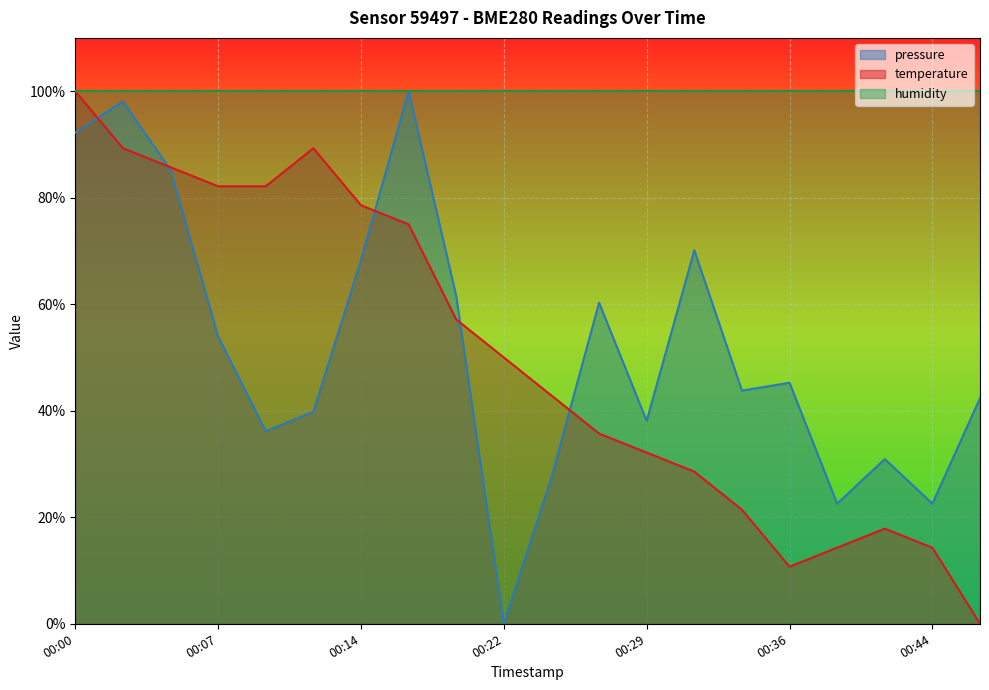

At which category does pressure reach its first local peak?

00:02